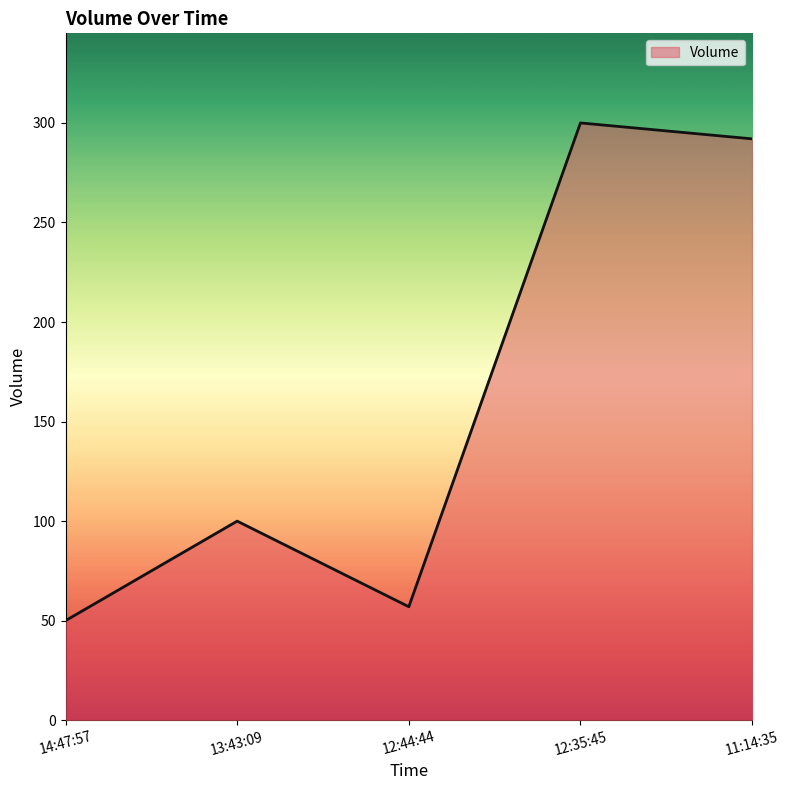

What position from the right is 11:14:35?

1